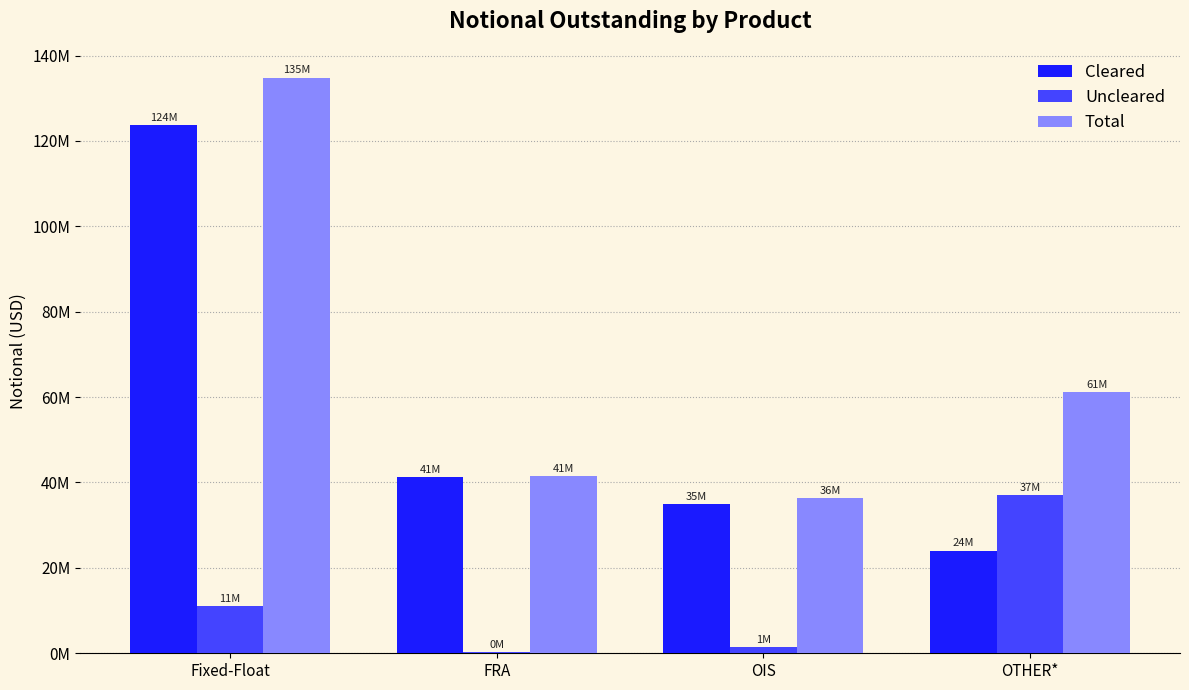

What is the approximate value of Cleared at OTHER*?

24043041